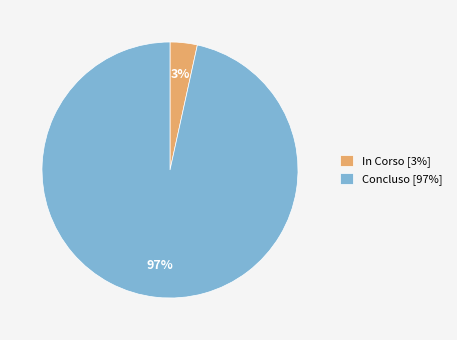

To the nearest percent, what percentage of the pie is Concluso [97%]?

97%